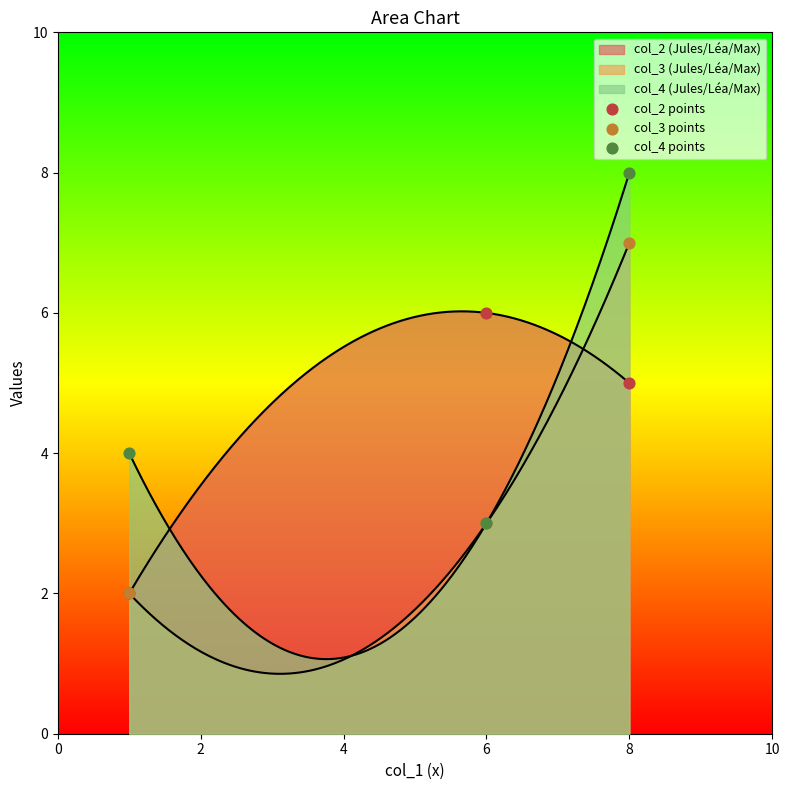

Which series has the largest Y range (max minus min)?

col_3 points